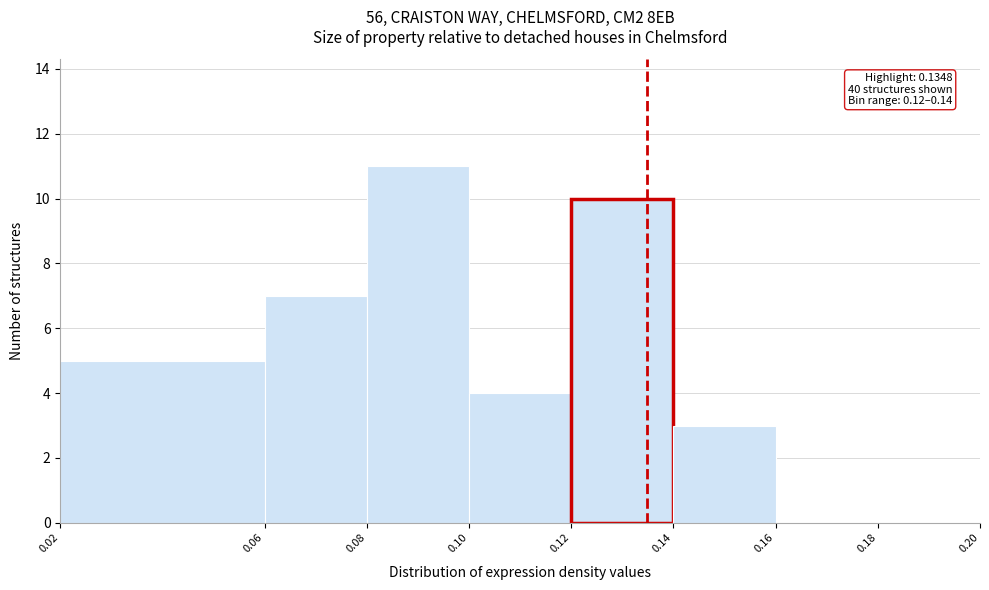

Which range on the x-axis has the tallest bar?

0.08 to 0.10